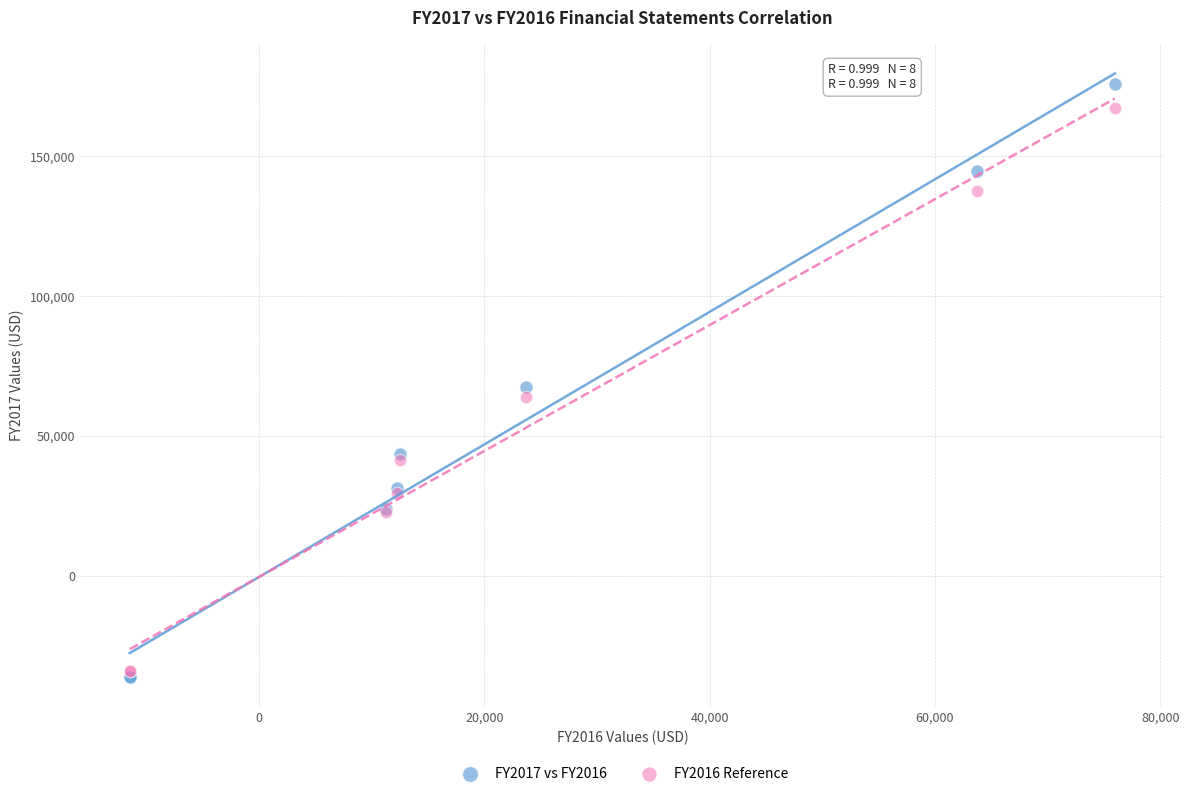

Which series reaches the maximum Y coordinate?

FY2017 vs FY2016